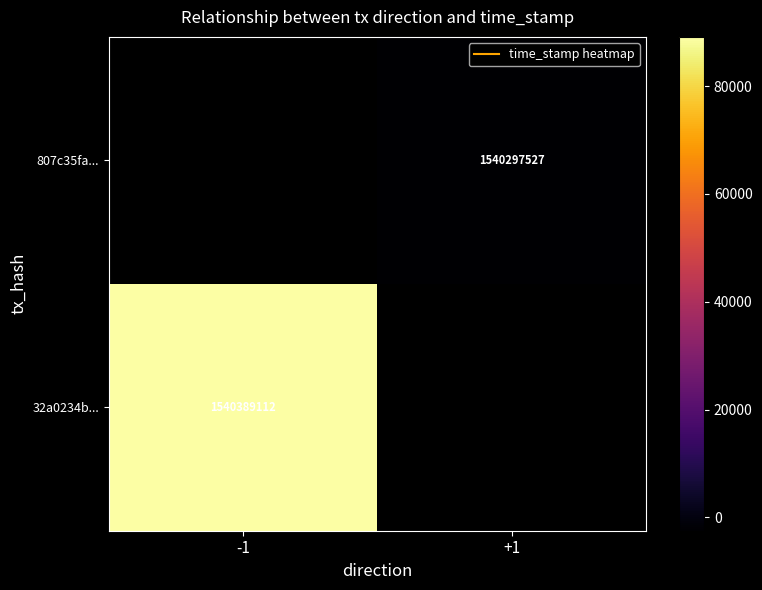

What is the sum of the 807c35fa... values at +1 and -1?

1540297527